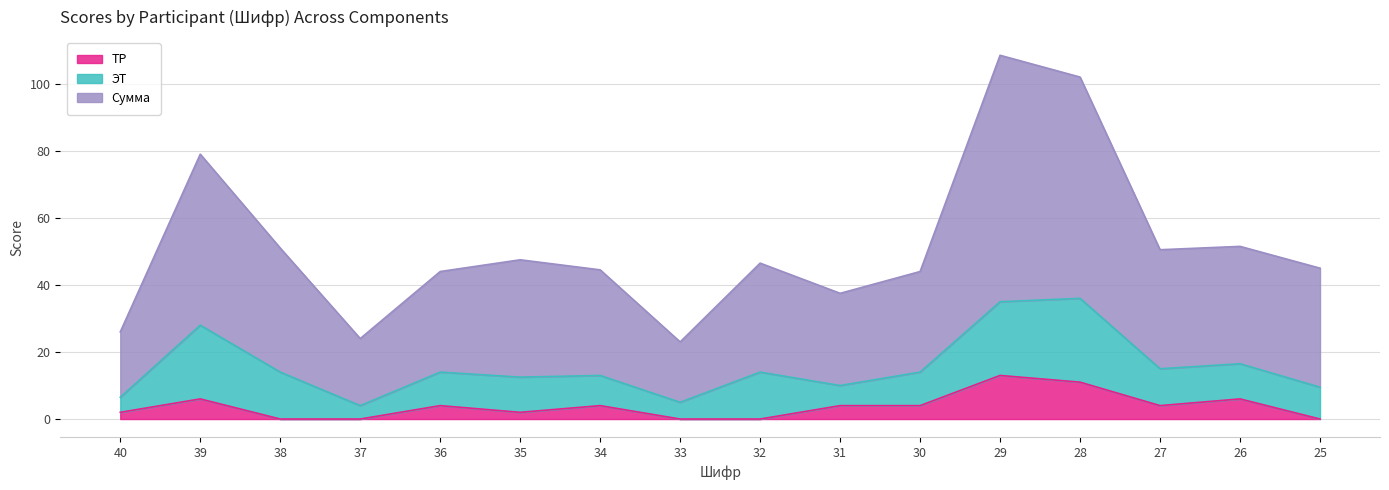

True or false: Сумма has more than 1 interior local peaks.

True